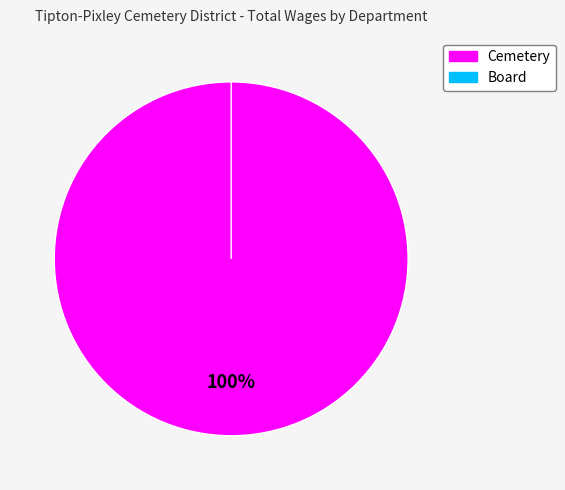

How many slices are in this pie chart?

2